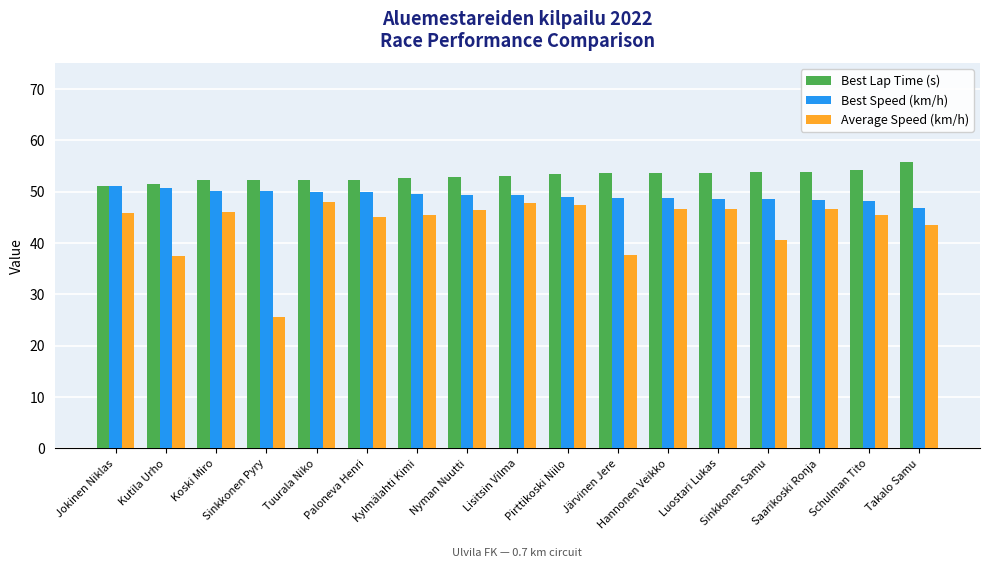

What is the approximate value of Best Lap Time (s) at Jokinen Niklas?

51.2